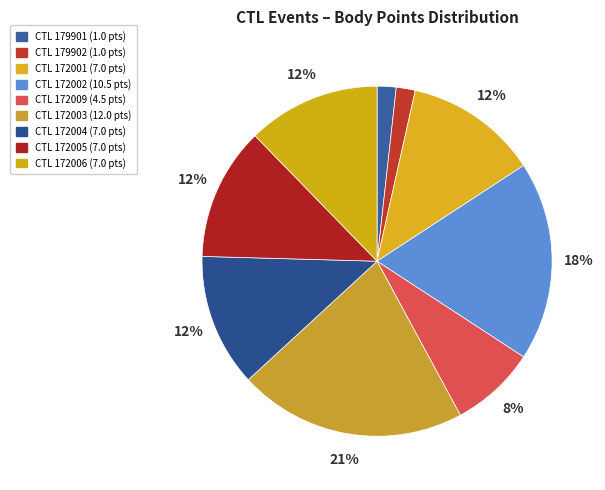

Which slice is the smallest?

179901